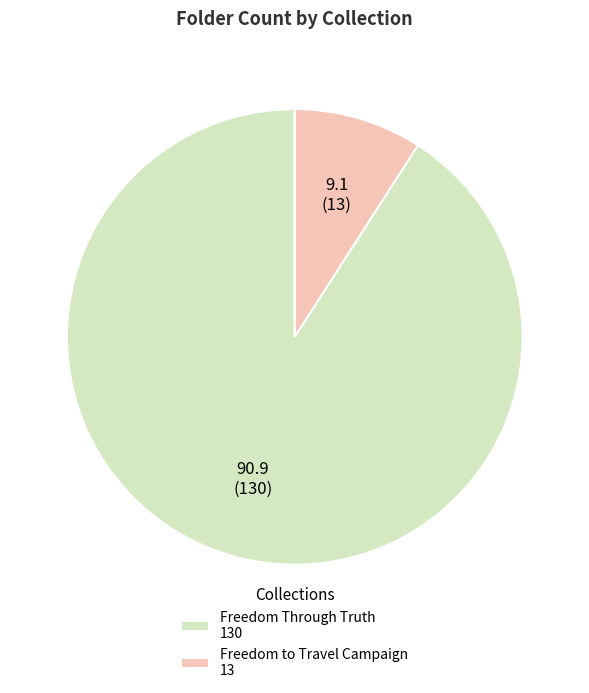

Does Freedom to Travel Campaign represent more than half of the total?

No